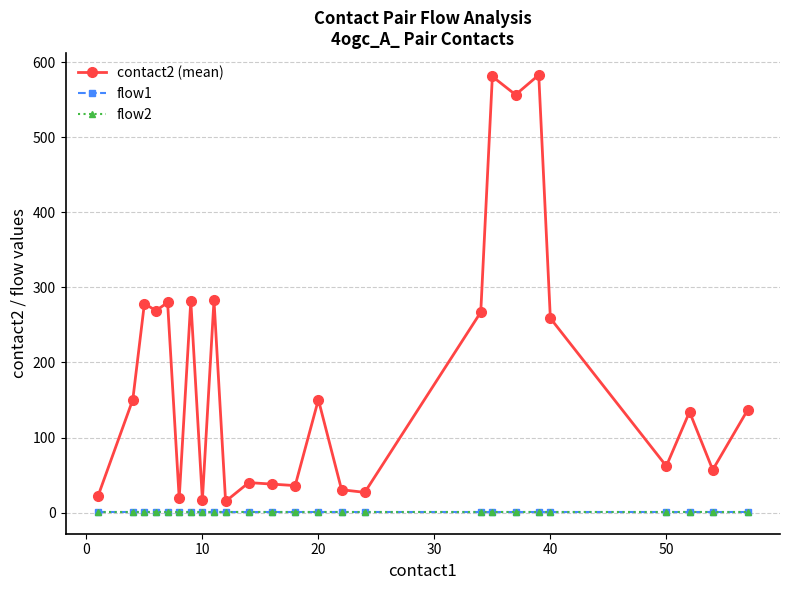

True or false: contact2 (mean) and flow2 cross at least once.

False